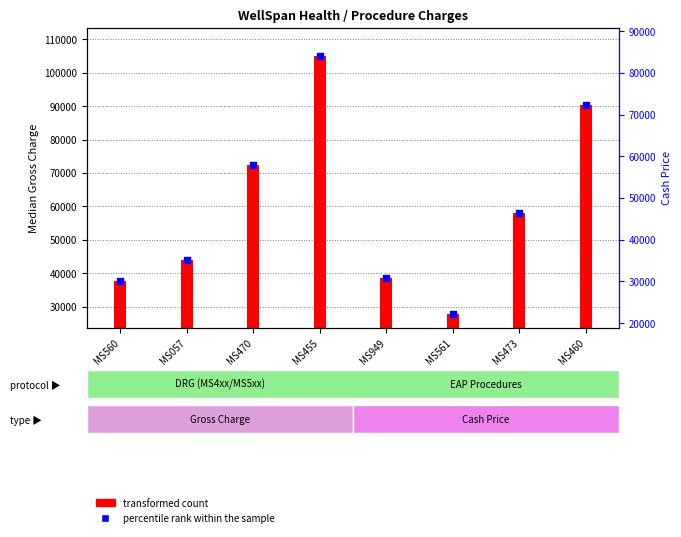

Between MS561 and MS470, which is larger?

MS470